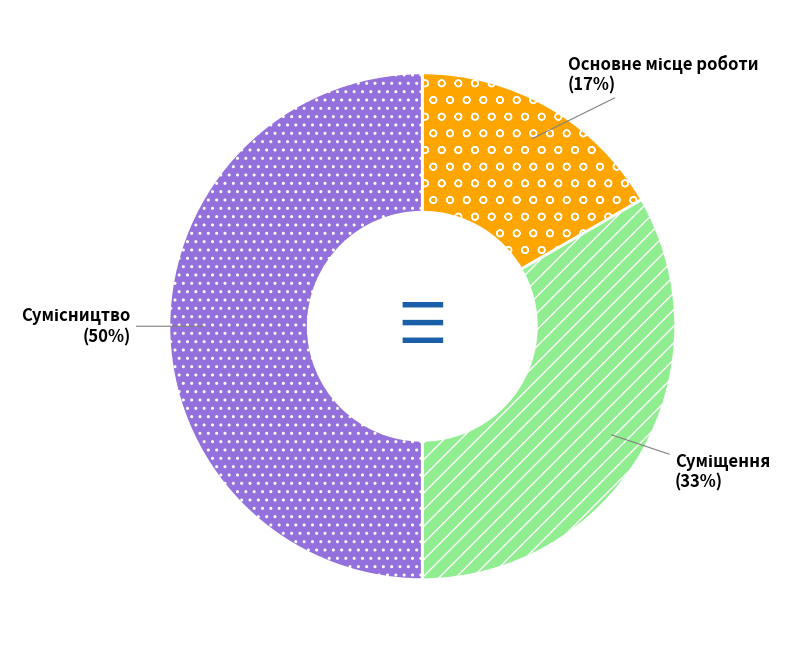

To the nearest percent, what is the average slice percentage?

33%